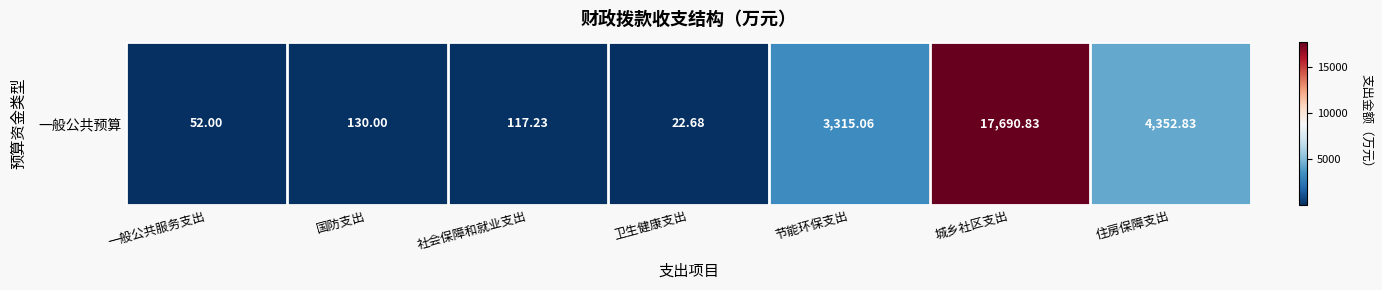

What value does the data have at 国防支出?

130.0